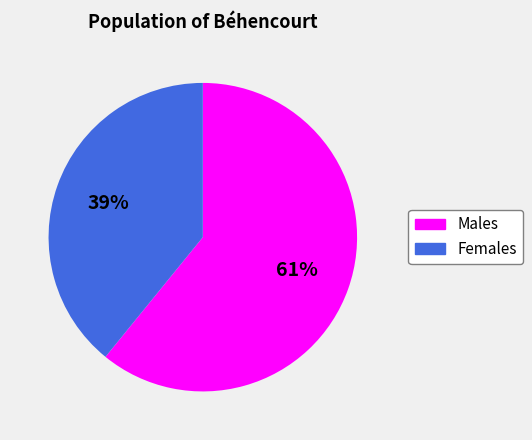

To the nearest percent, what percentage of the pie is Males?

61%